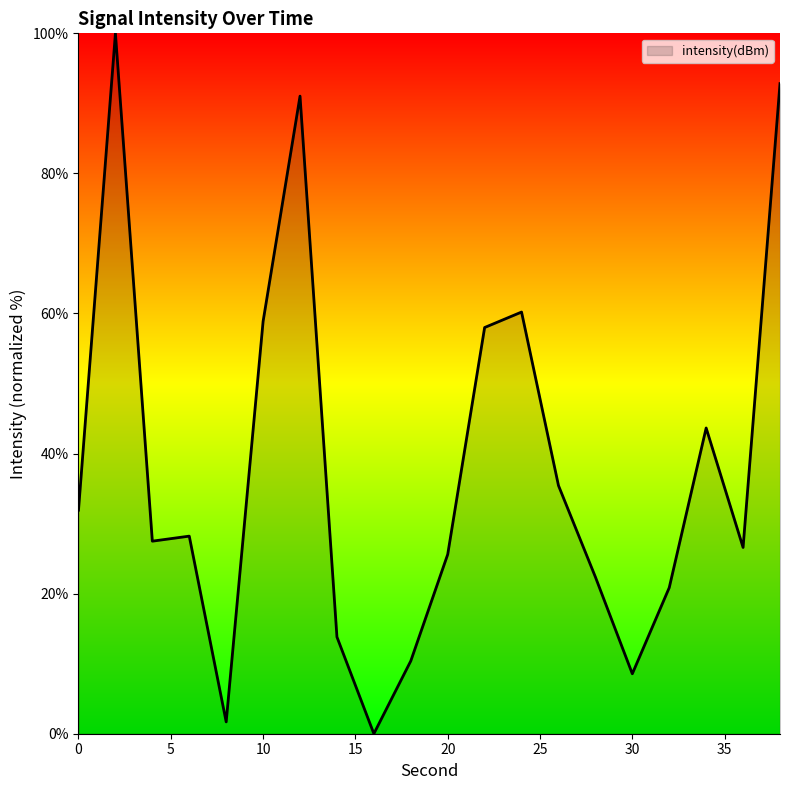

What is the greatest value displayed?

100.0